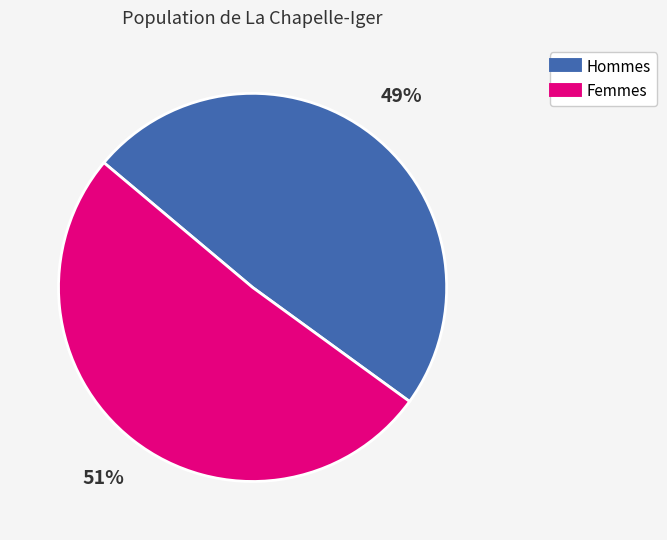

Is there any slice that represents more than half of the pie?

Yes